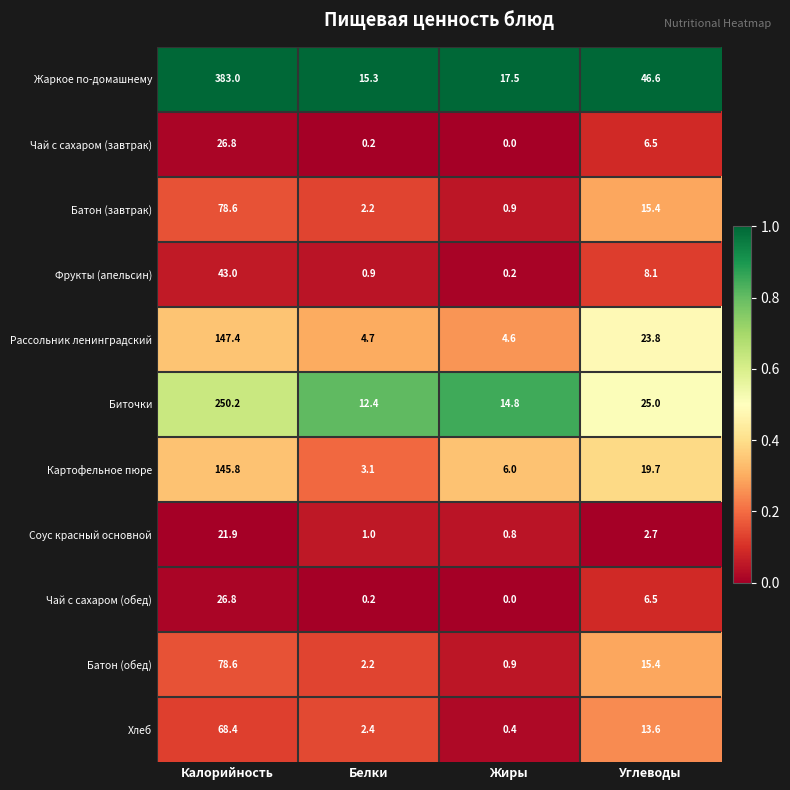

How many data points does each series have?

4